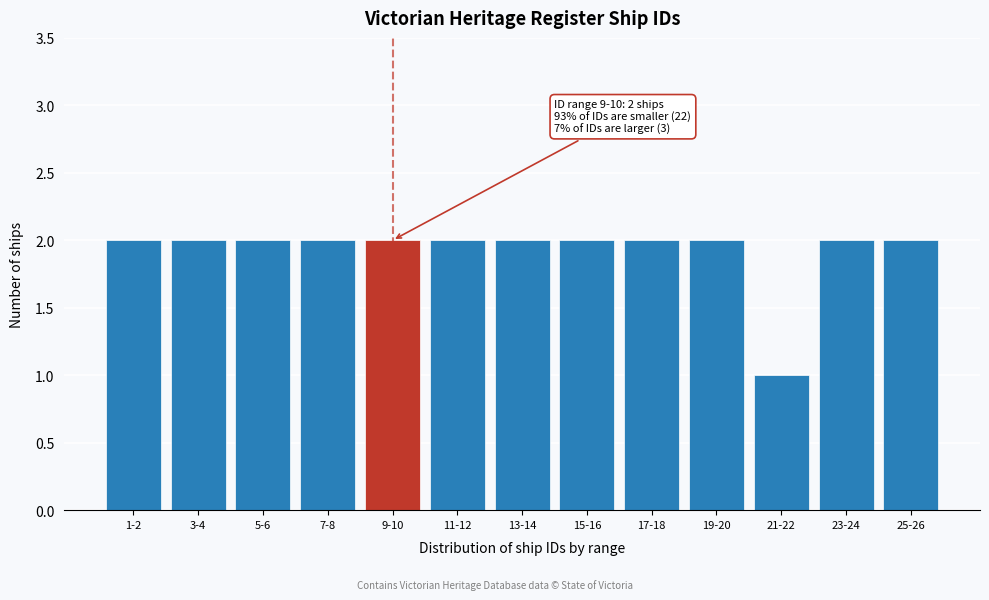

Reading right to left, transcribe all the data shown in this chart.

2	2	1	2	2	2	2	2	2	2	2	2	2